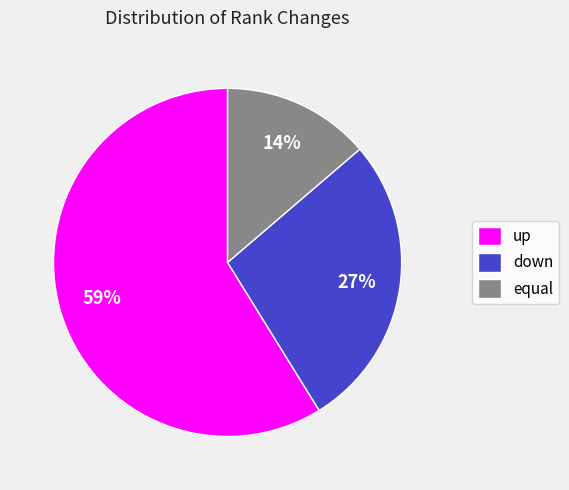

True or false: down accounts for 13% of the total.

False